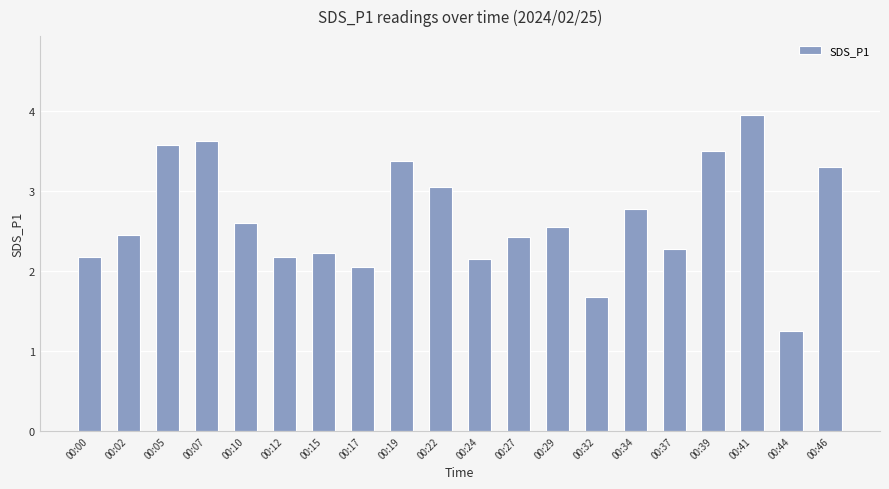

Which label corresponds to the smallest value in the chart?

00:44